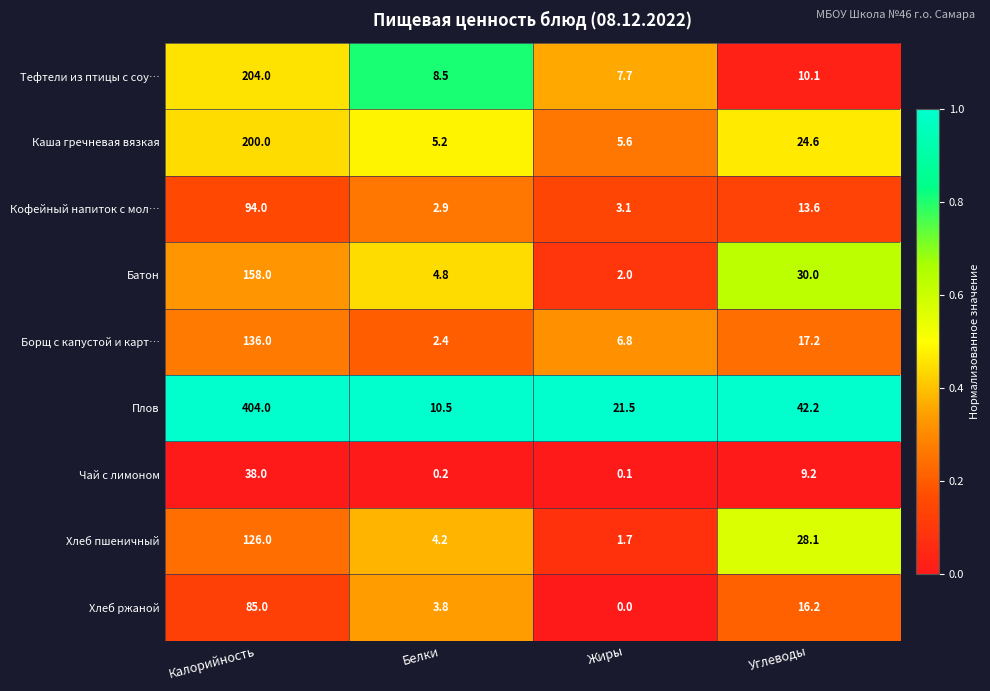

Which series has the widest spread of values?

Плов